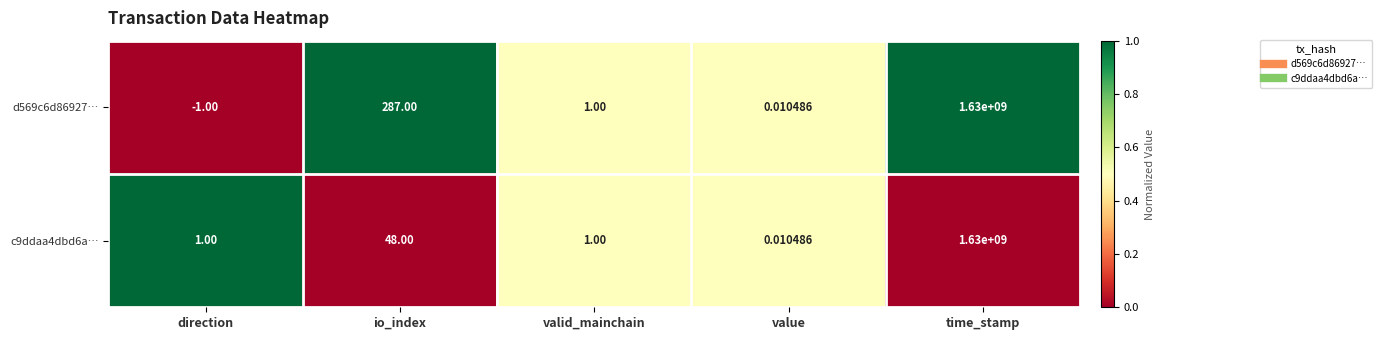

Is the value of c9ddaa4dbd6a… at valid_mainchain greater than the value of d569c6d86927… at direction?

Yes